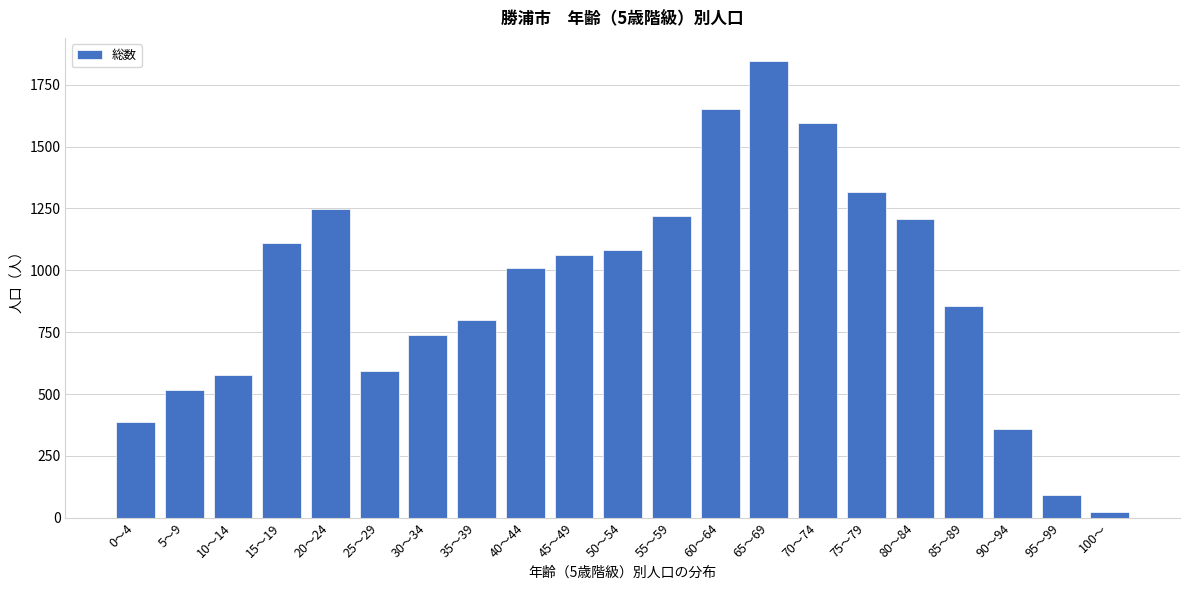

Reading left to right, extract all data points from this chart.

389	518	575	1111	1247	594	740	800	1009	1061	1082	1220	1651	1847	1595	1318	1209	857	360	92	24